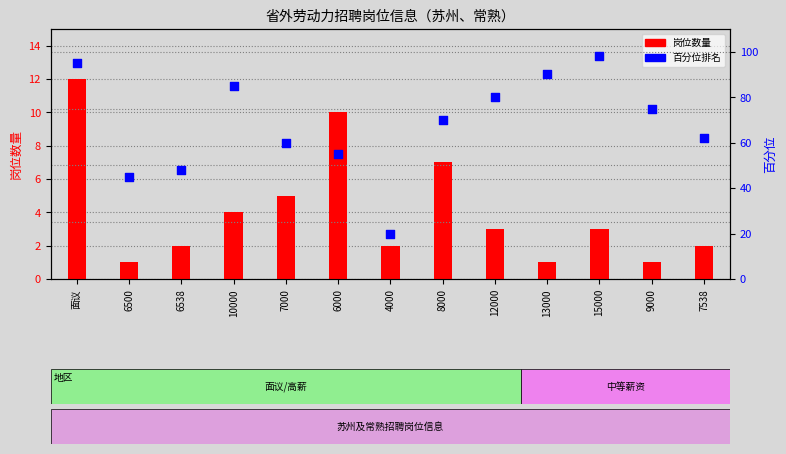

What is the total value across all series at 4000?

22